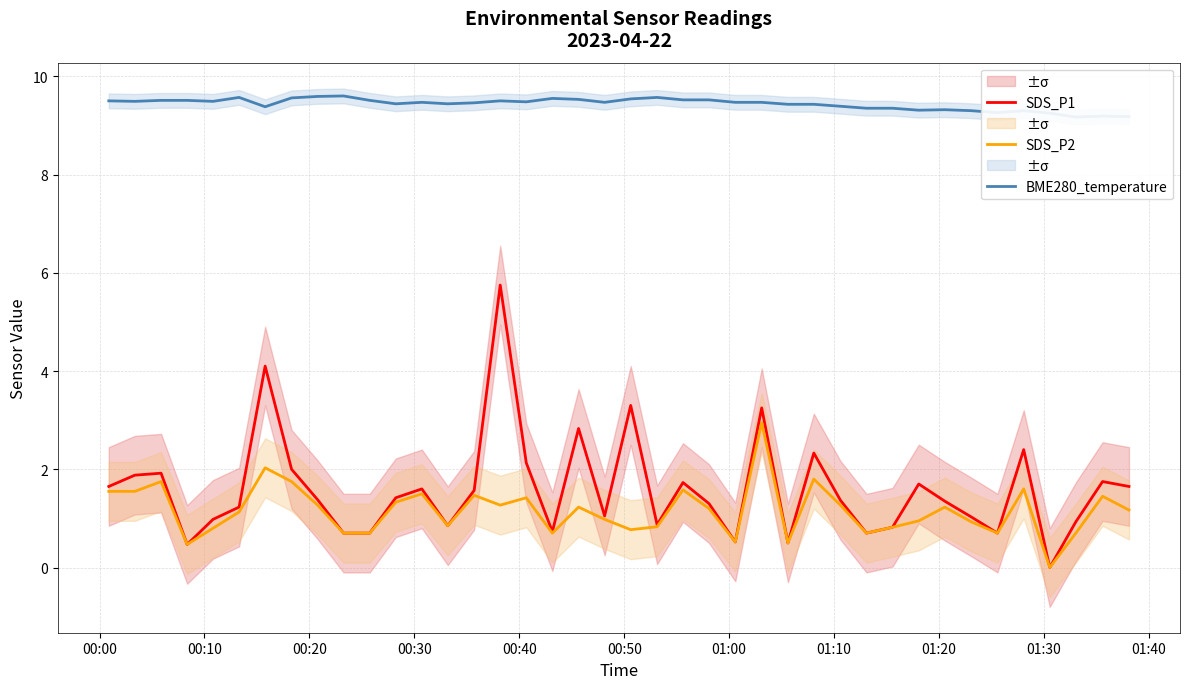

True or false: SDS_P2 and BME280_temperature intersect in this chart.

False